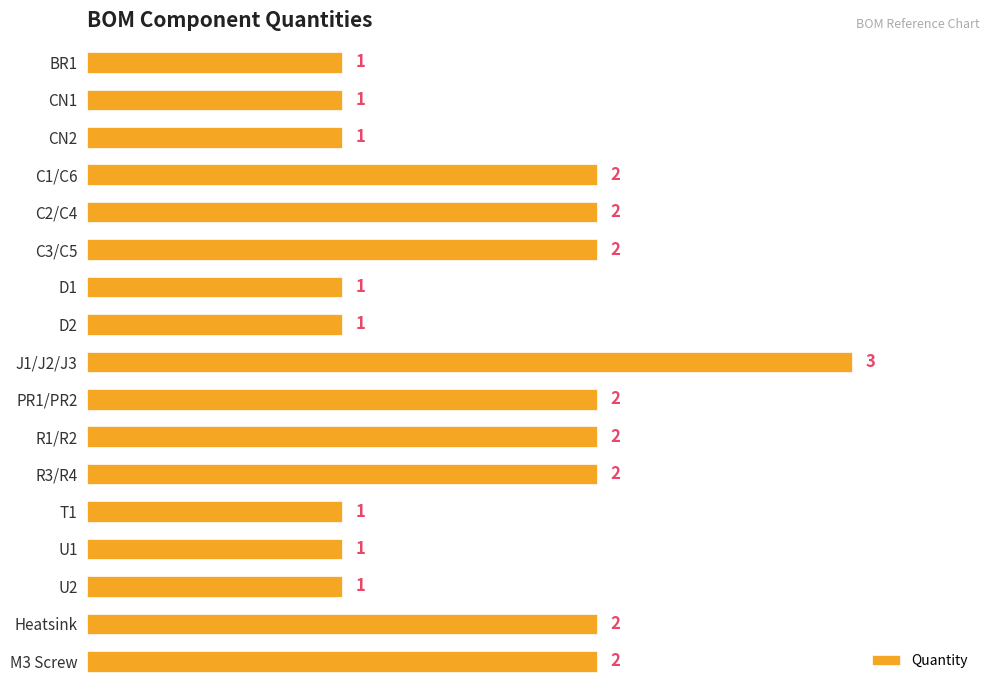

At which category does the chart reach its peak across all series?

J1/J2/J3